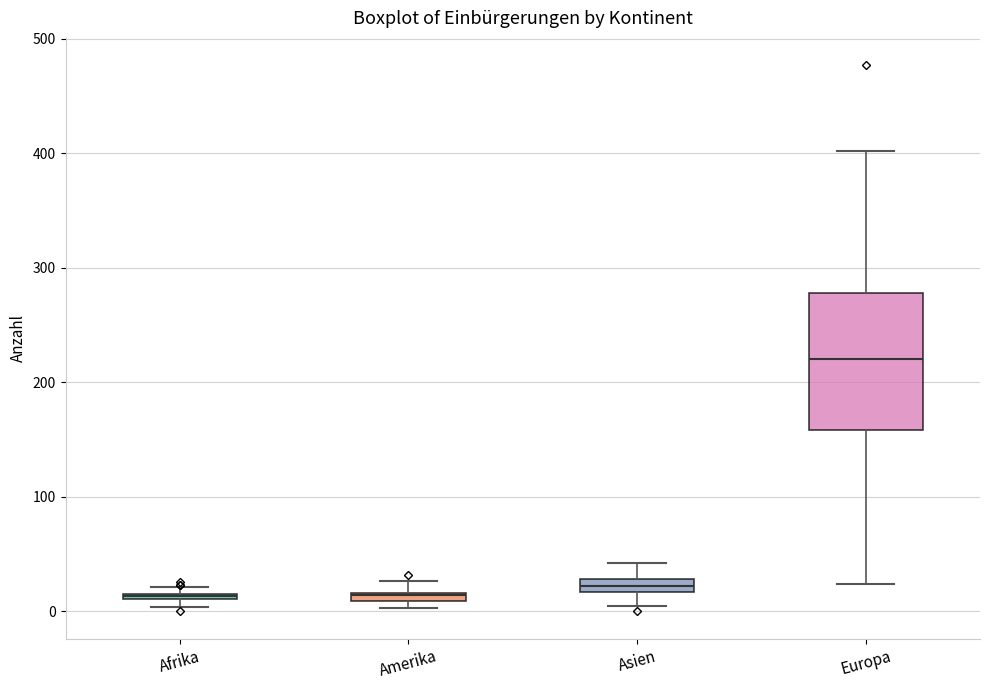

Which box is the tallest, from its lower edge to its upper edge?

Europa